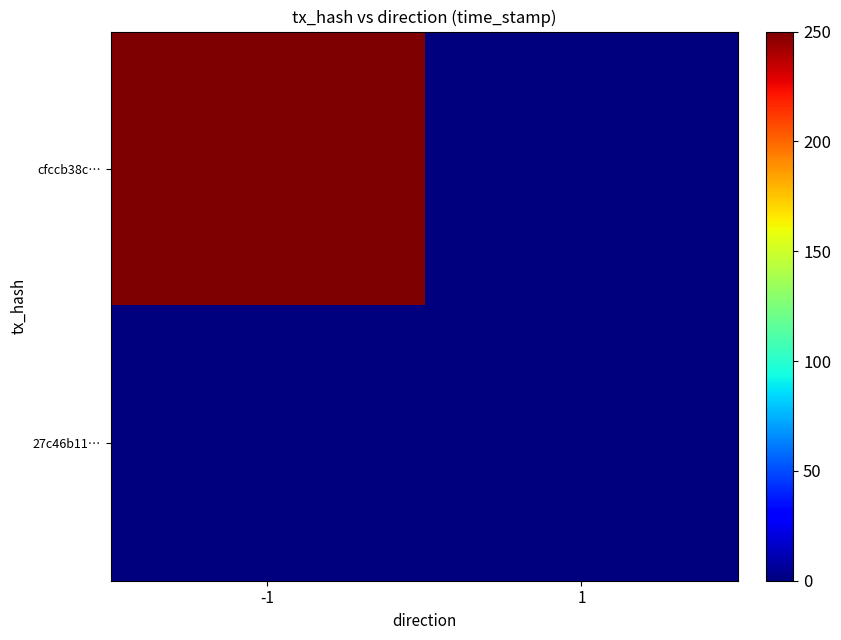

List the series in order of their overall mean, lowest first.

27c46b11…, cfccb38c…